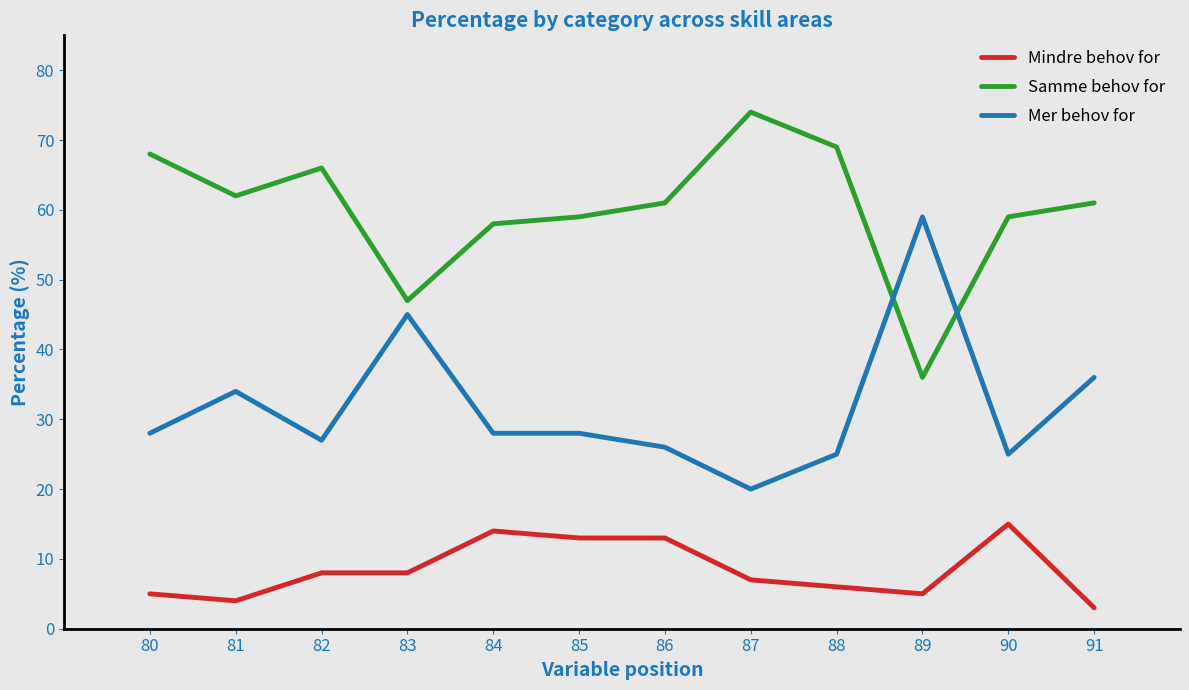

Rank the series by their maximum value, from lowest to highest.

Mindre behov for, Mer behov for, Samme behov for